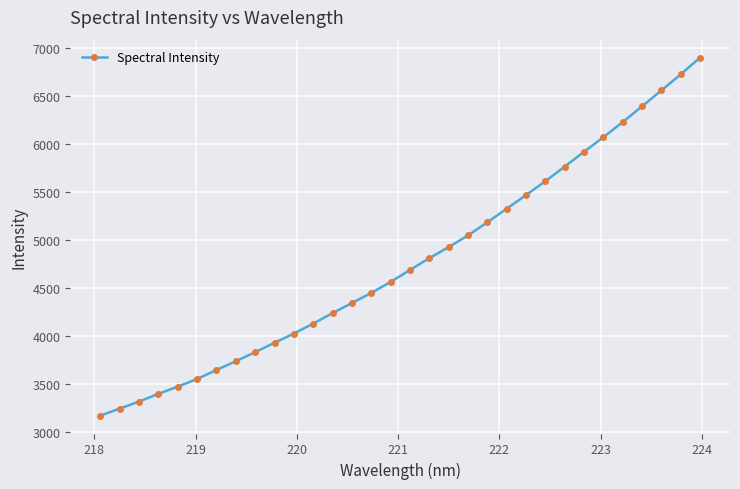

What is the value of the 3rd point from the left?

3319.7